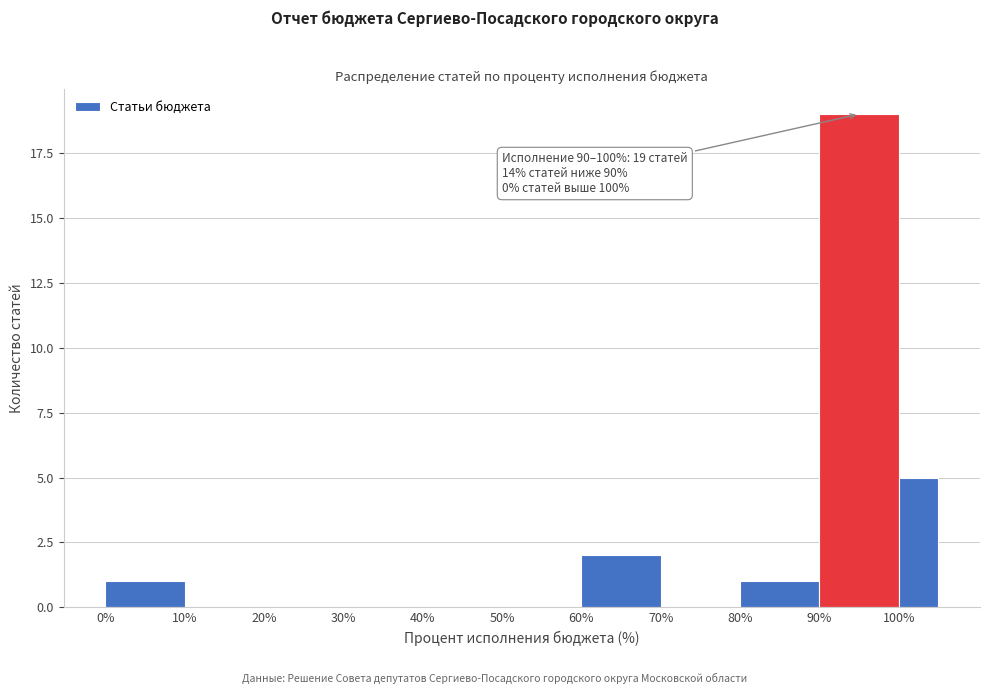

Over which range of the x-axis is the bar tallest?

90 to 100